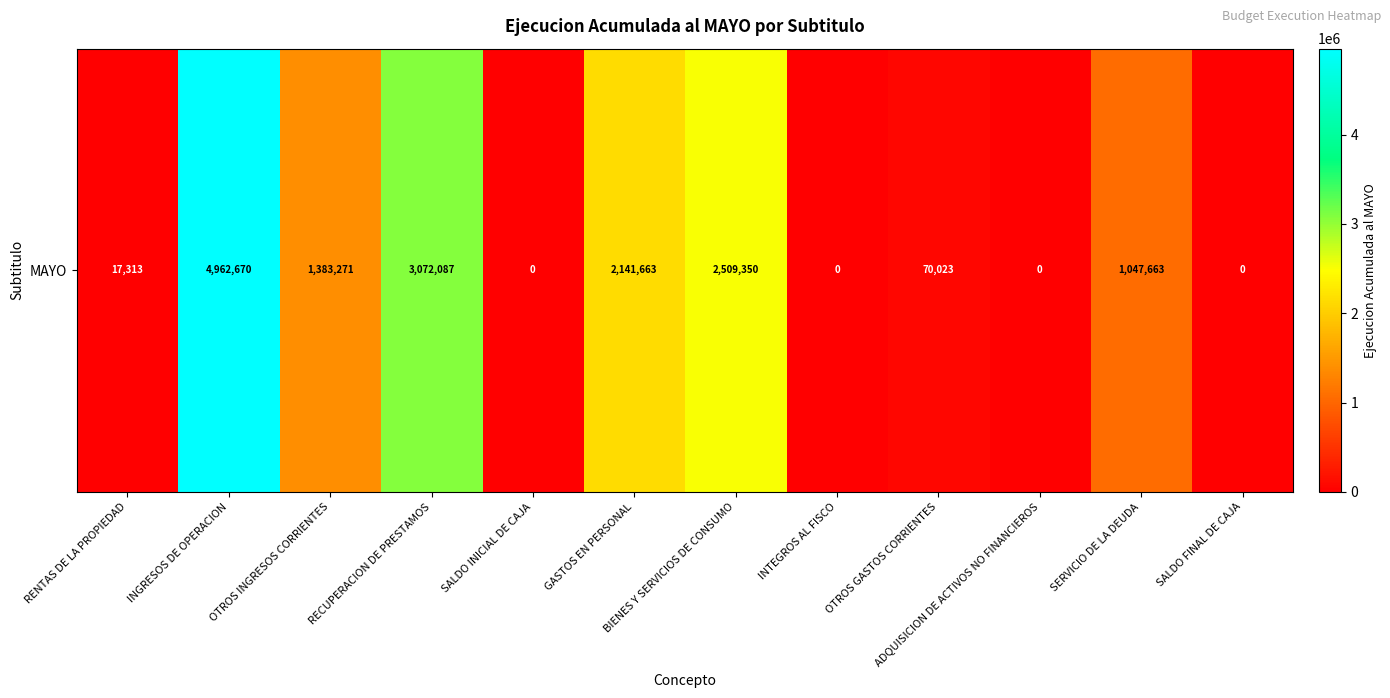

Where is the data nearest to the value 2481335?

BIENES Y SERVICIOS DE CONSUMO